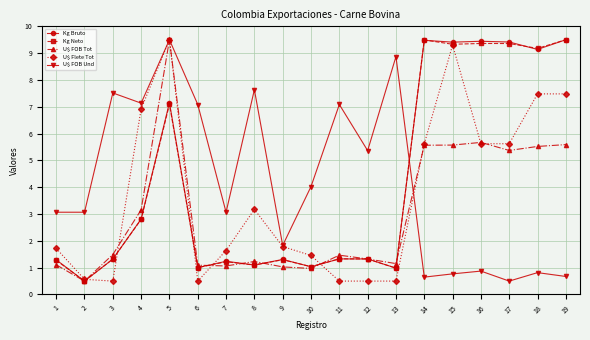

At which label is U$ FOB Tot closest to 5?

17